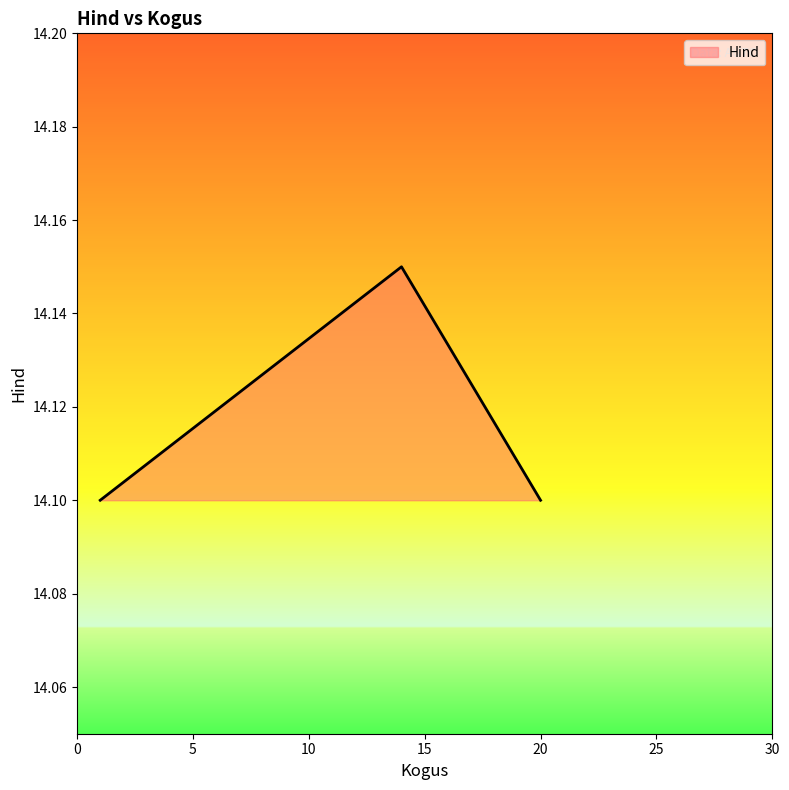

Count the values in the range 14 to 15.

3